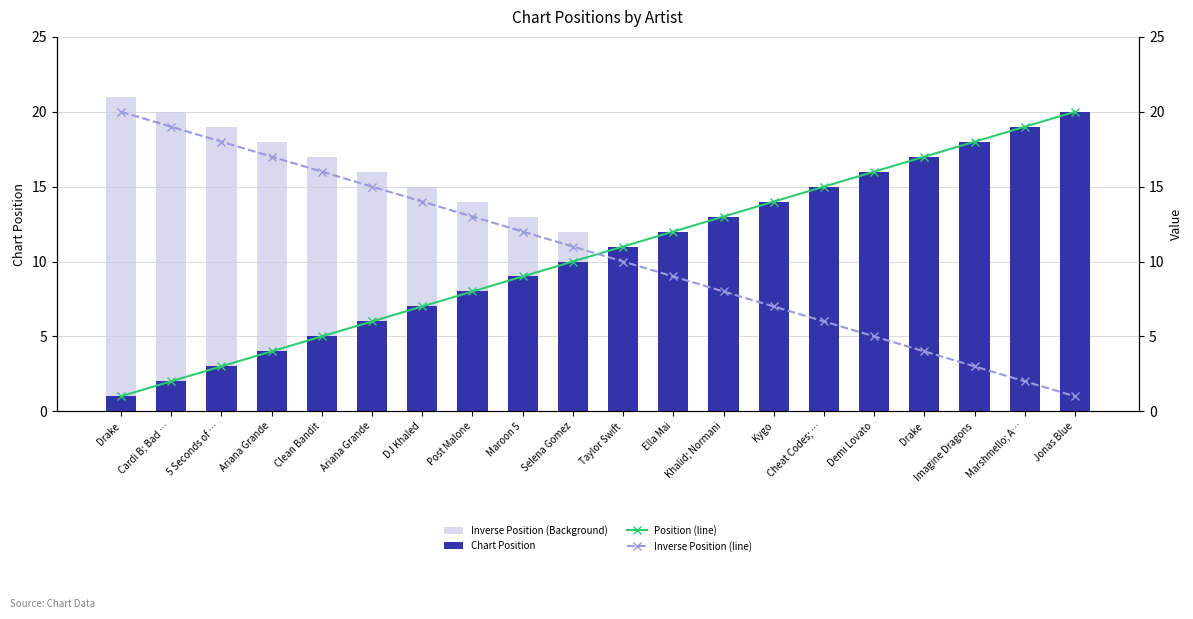

What is the label of the 6th bar from the right?

Cheat Codes; …